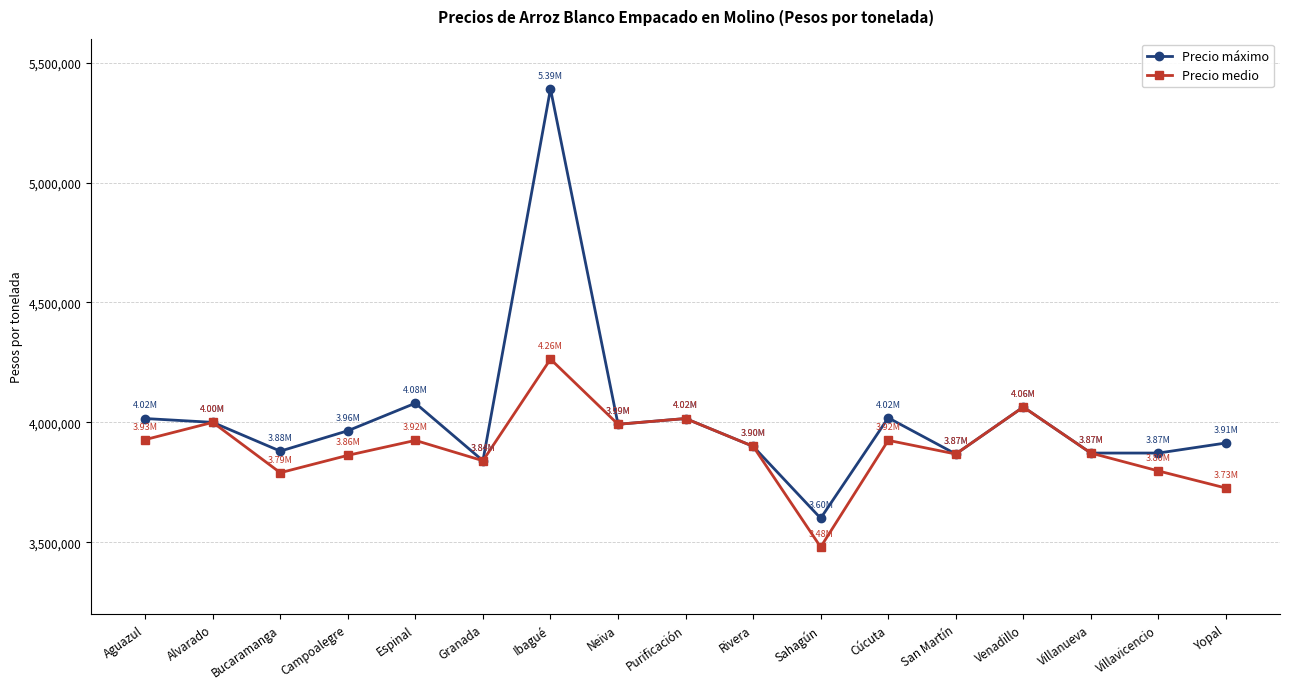

Rank the series by their maximum value, from lowest to highest.

Precio medio, Precio máximo